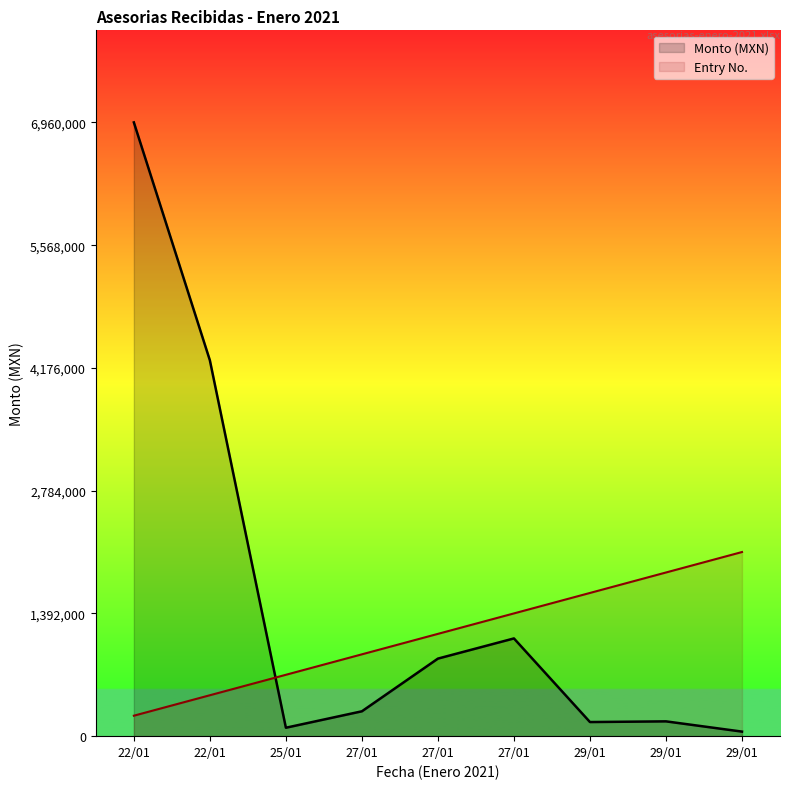

What are all the series names shown in the legend?

Monto (MXN), Entry No.